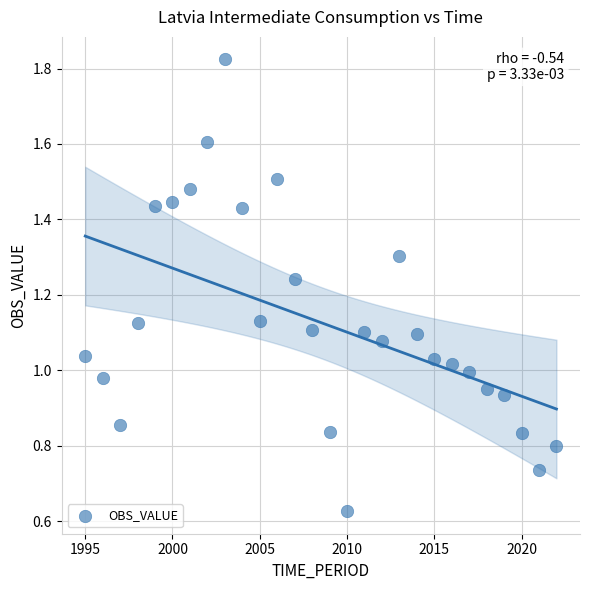

What is the range of X values (max minus min)?

27.0